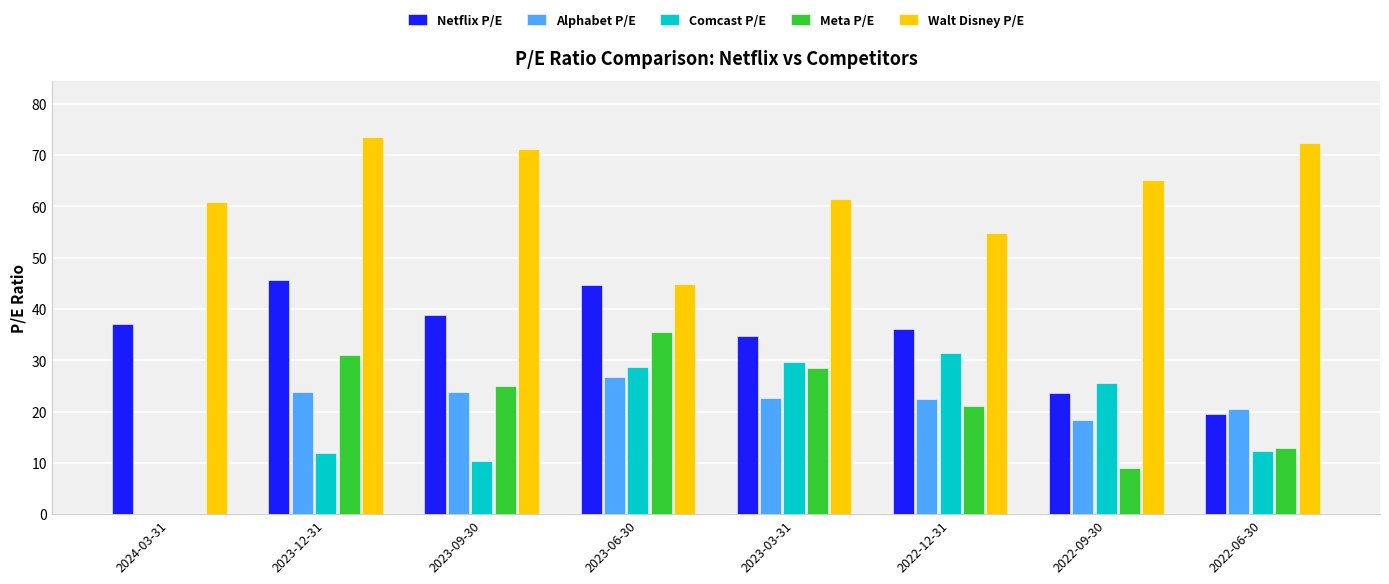

What is the spread (max minus min) of values at 2022-09-30?

56.2